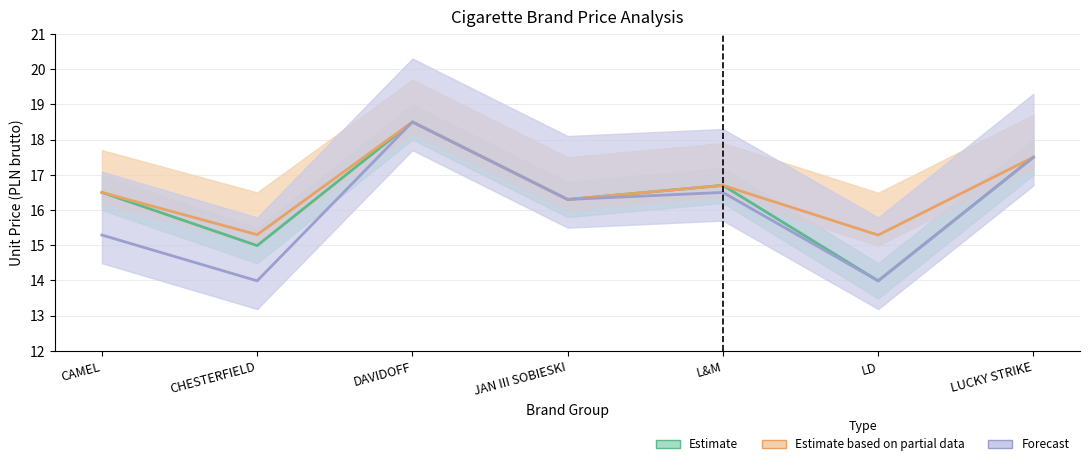

Rank the categories by Unit Price Lower (Forecast) value from highest to lowest.

DAVIDOFF, LUCKY STRIKE, L&M, JAN III SOBIESKI, CAMEL, CHESTERFIELD, LD